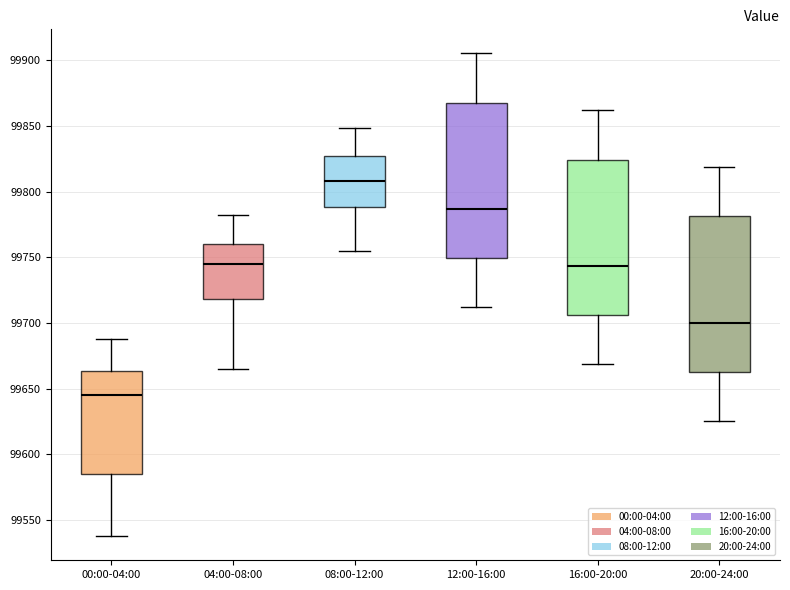

Reading left to right, transcribe this box plot: for each box, give where its median line is, the range the box spans, and where its two whiskers end, as read against the y-axis. The values are not printed on the chart, so give them approximately, as read against the axis.

00:00-04:00: median 99645, box 99585 to 99665, whiskers 99540 to 99690
04:00-08:00: median 99745, box 99720 to 99760, whiskers 99665 to 99780
08:00-12:00: median 99810, box 99790 to 99825, whiskers 99755 to 99850
12:00-16:00: median 99785, box 99750 to 99870, whiskers 99710 to 99905
16:00-20:00: median 99745, box 99705 to 99825, whiskers 99670 to 99860
20:00-24:00: median 99700, box 99665 to 99780, whiskers 99625 to 99820